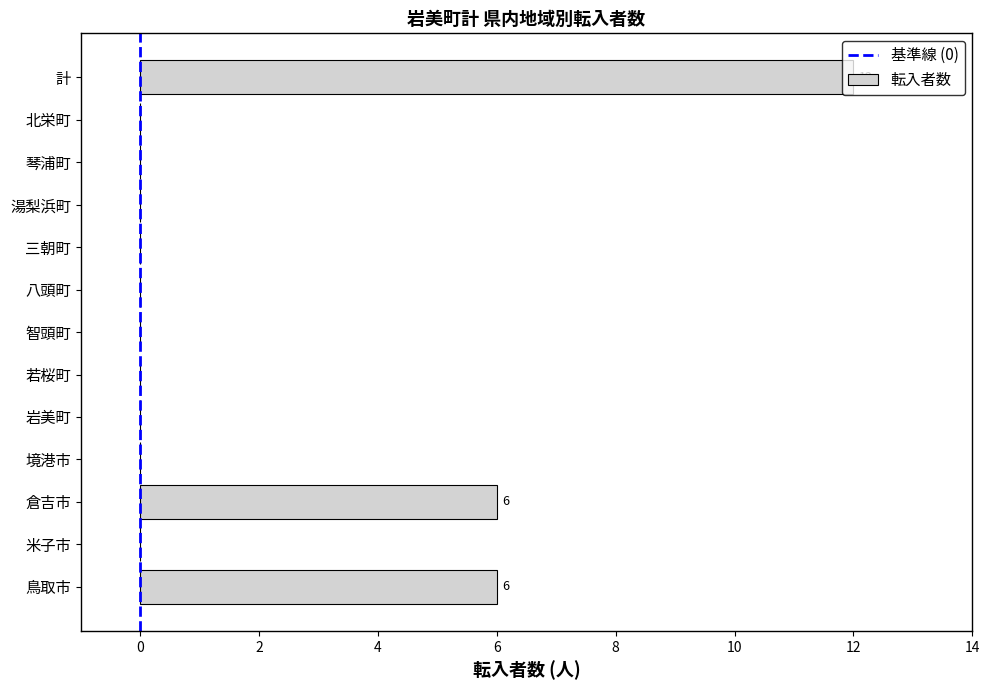

Which label corresponds to the largest value in the chart?

計